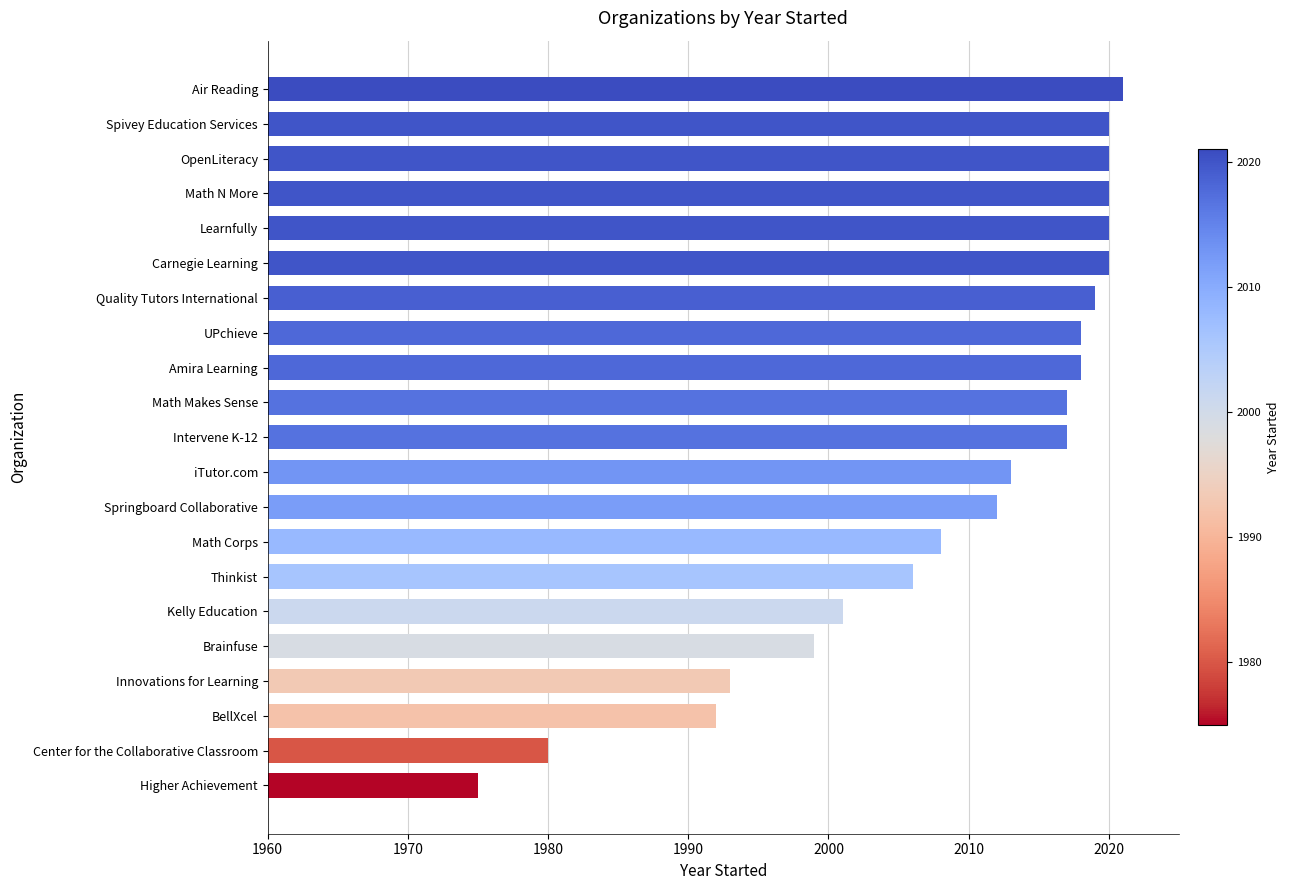

How many bars are there in total?

21